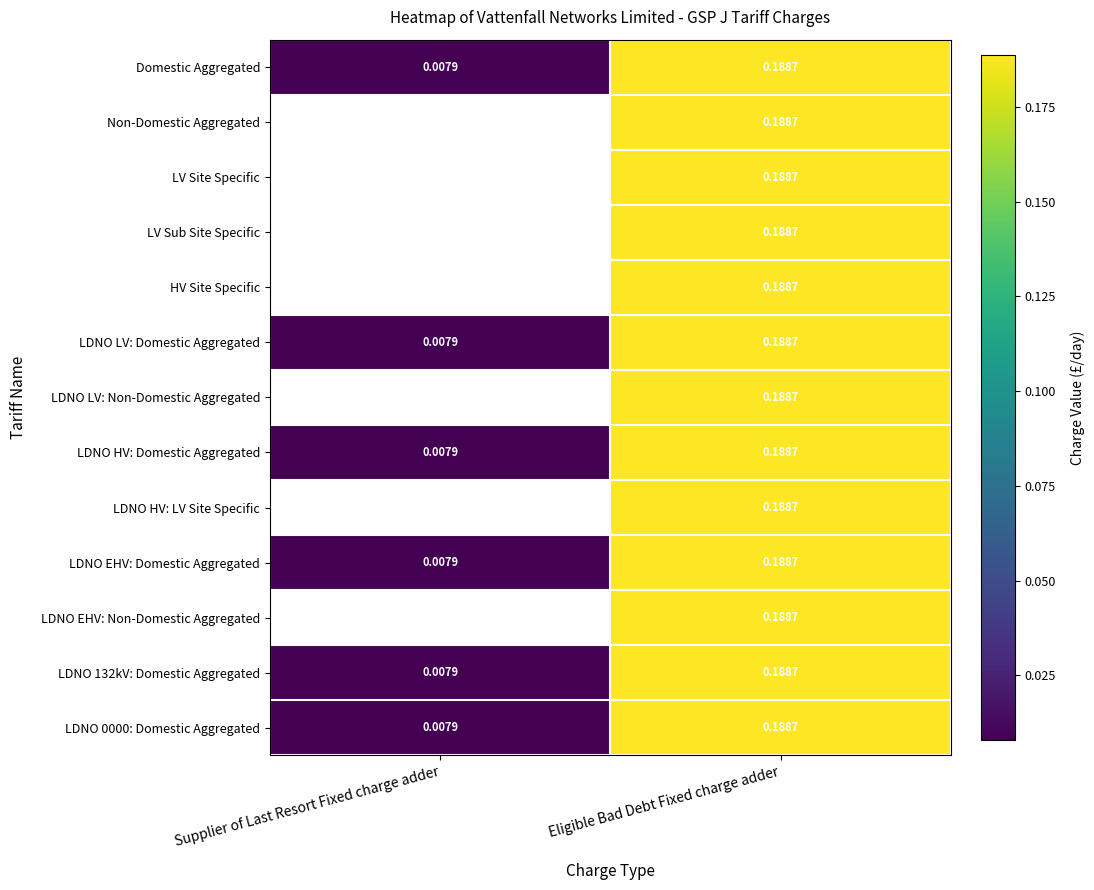

Is the value of LDNO LV: Domestic Aggregated at Eligible Bad Debt Fixed charge adder greater than the value of LDNO EHV: Domestic Aggregated at Supplier of Last Resort Fixed charge adder?

Yes